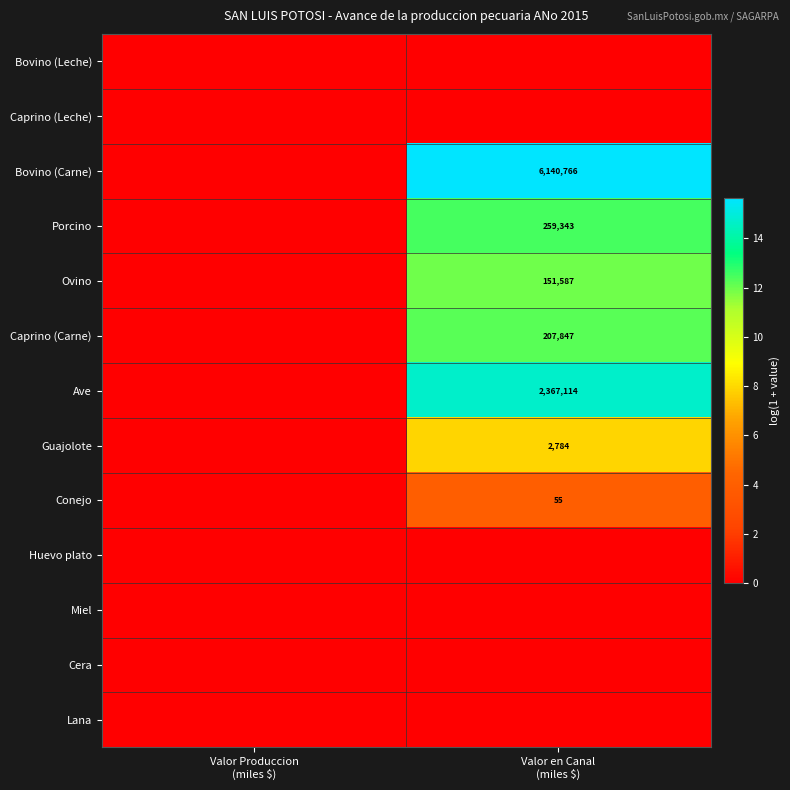

Rank the series by their maximum value, from lowest to highest.

Bovino (Leche), Caprino (Leche), Huevo plato, Miel, Cera, Lana, Conejo, Guajolote, Ovino, Caprino (Carne), Porcino, Ave, Bovino (Carne)